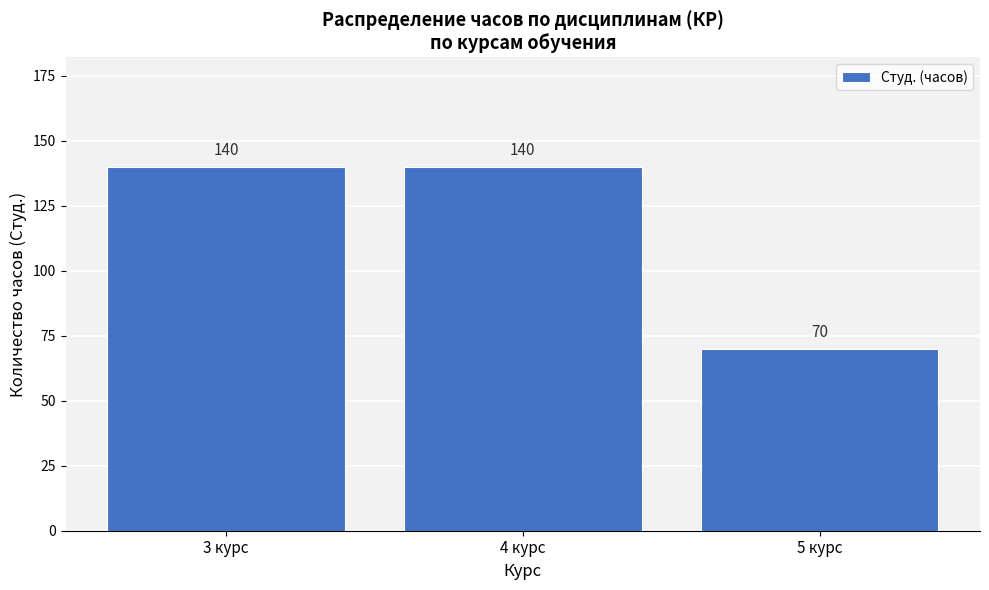

Reading right to left, list all the values displayed in this chart.

5 курс=70	4 курс=140	3 курс=140